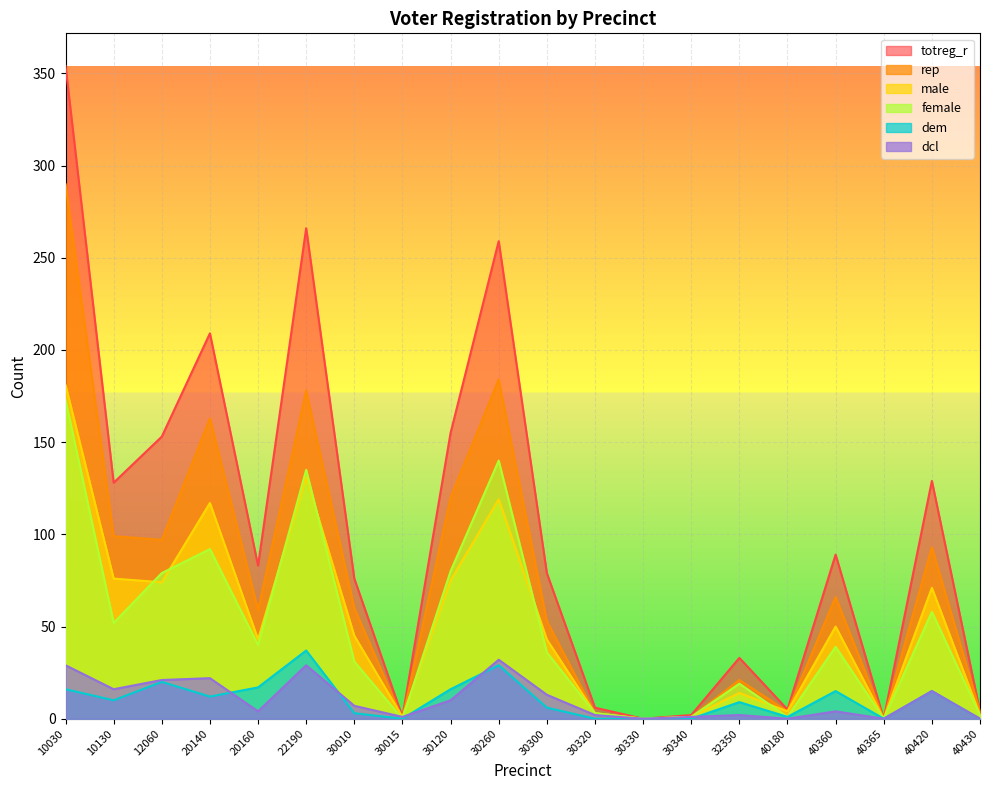

At how many categories does at least one series exceed 40?

12